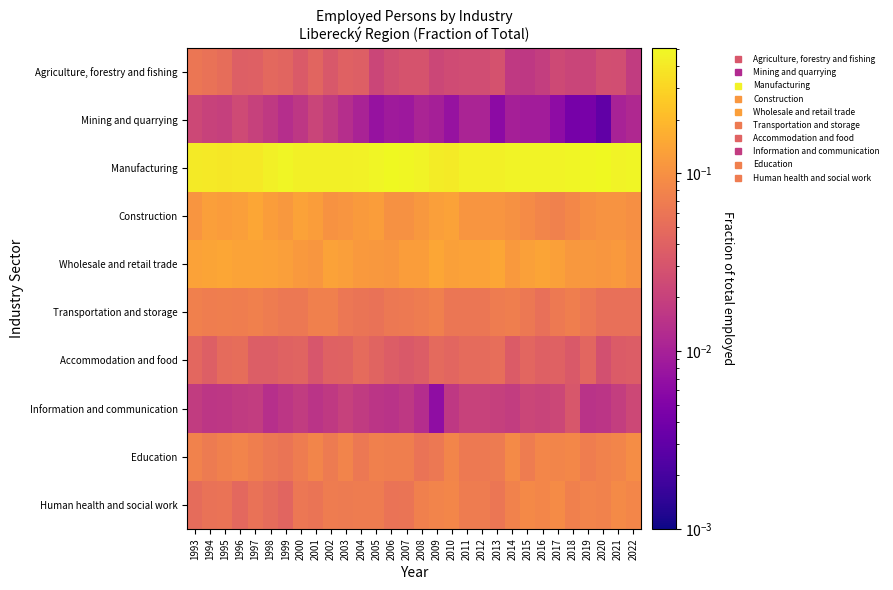

Which series has the largest total across all categories?

Manufacturing